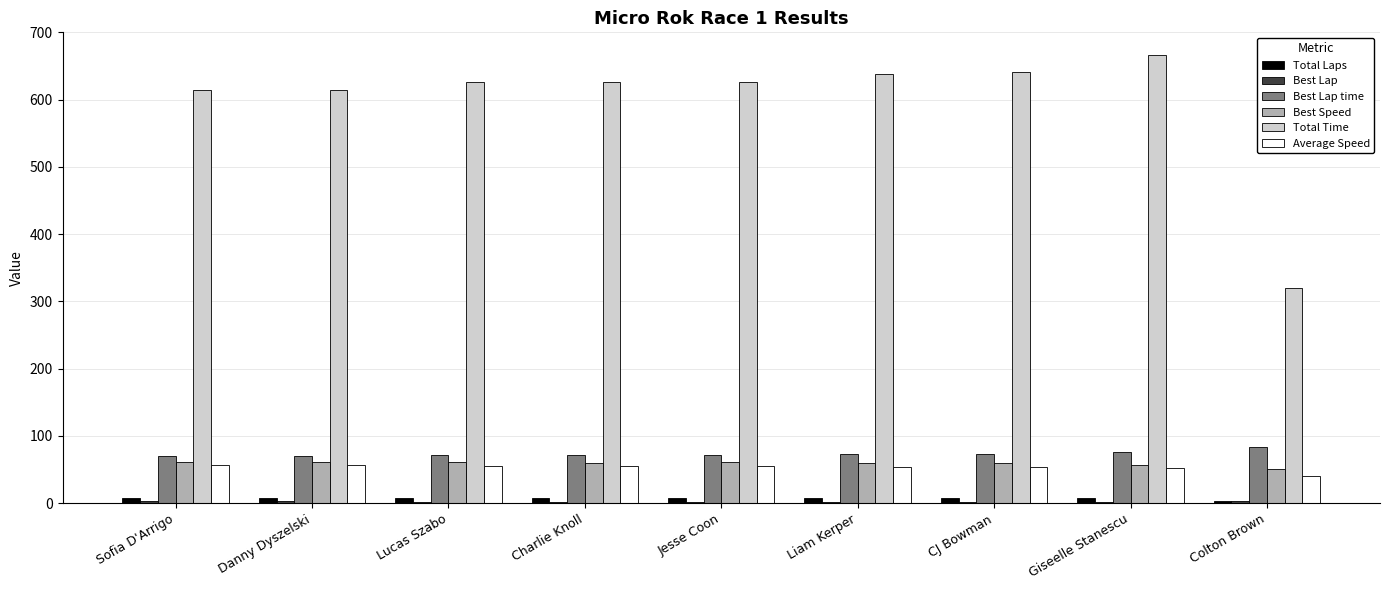

What is the sum of all Best Speed values?

531.9